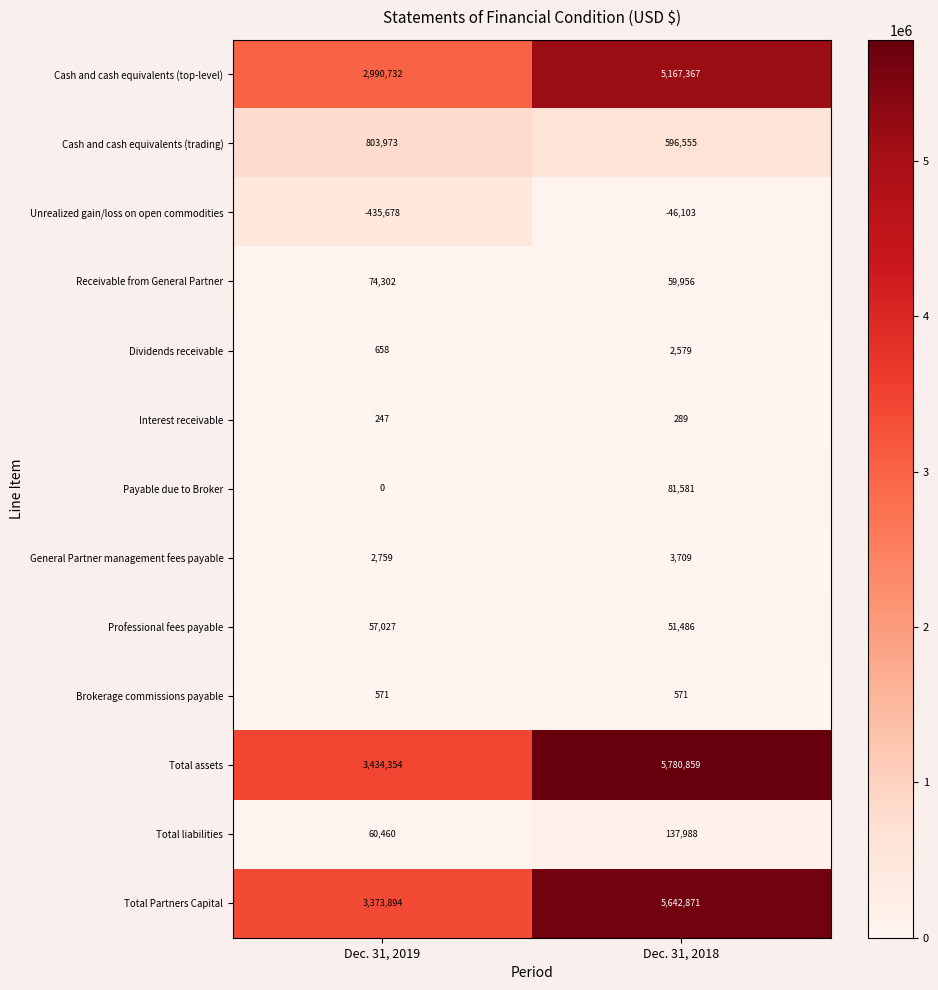

Is it true that Total liabilities equals 137988 at Dec. 31, 2018?

True